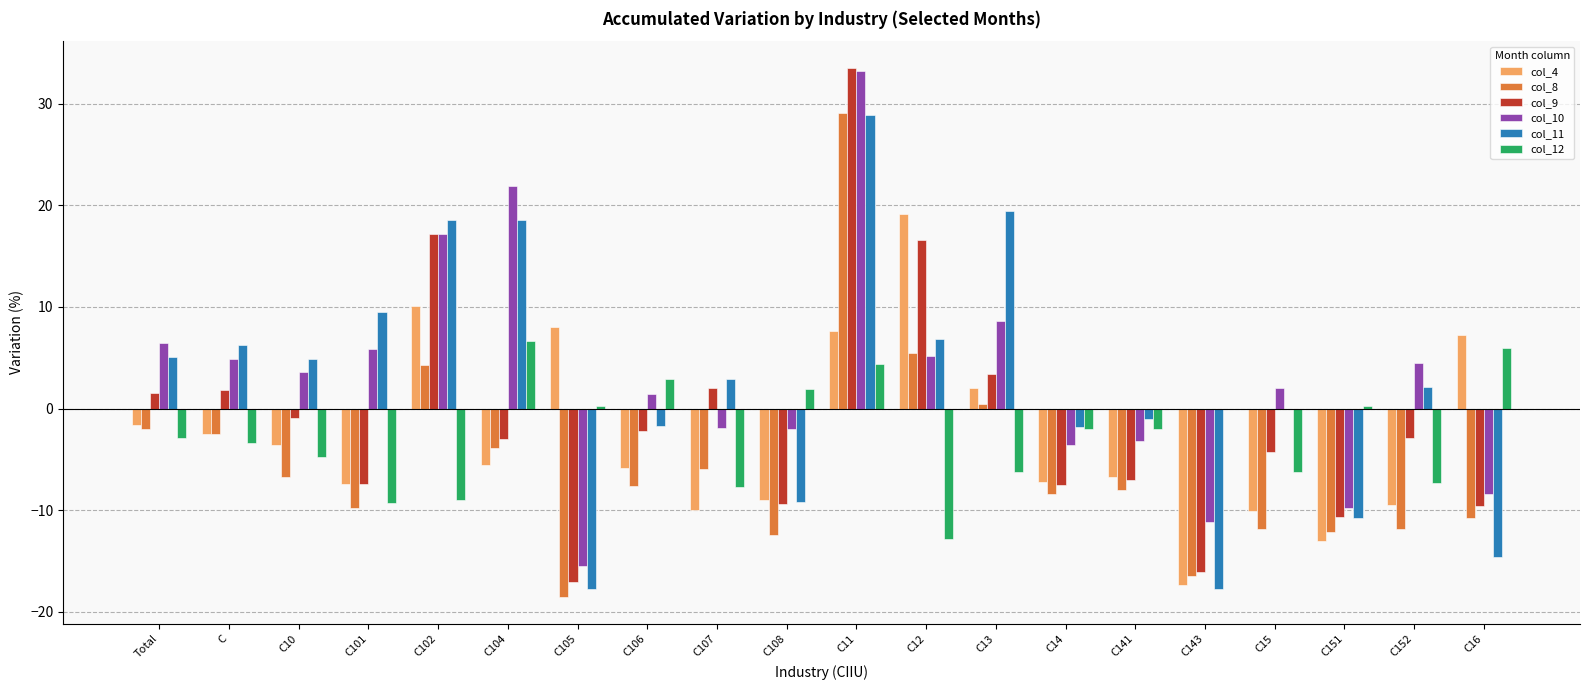

The col_11 series shows 18.6 at C102. True or false?

True